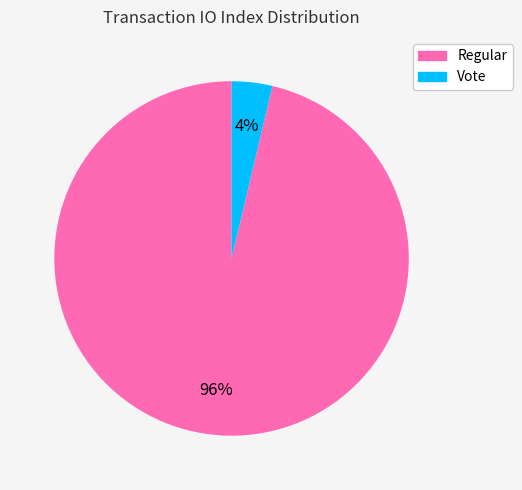

Between Vote and Regular, which is larger?

Regular